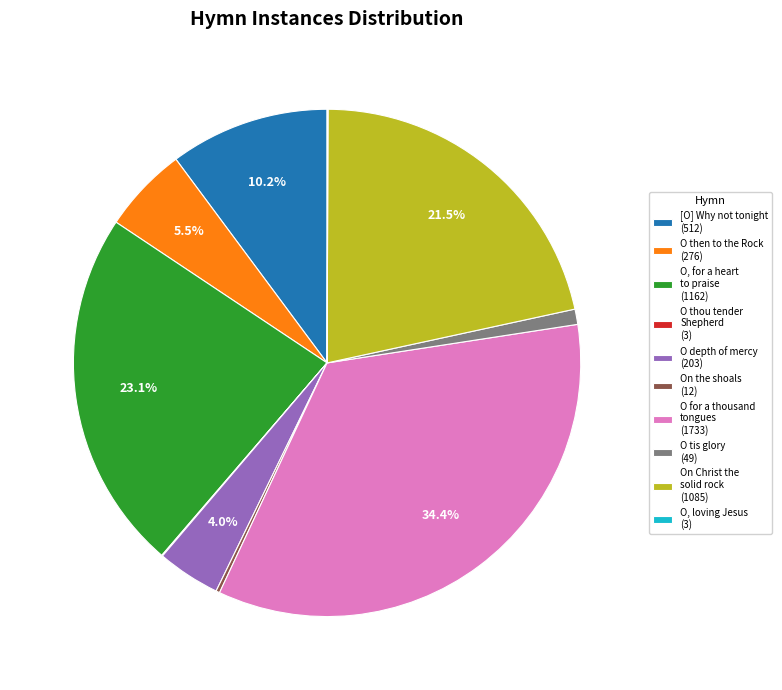

Which has a higher value, On Christ the solid rock (1085) or O tis glory (49)?

On Christ the solid rock (1085)